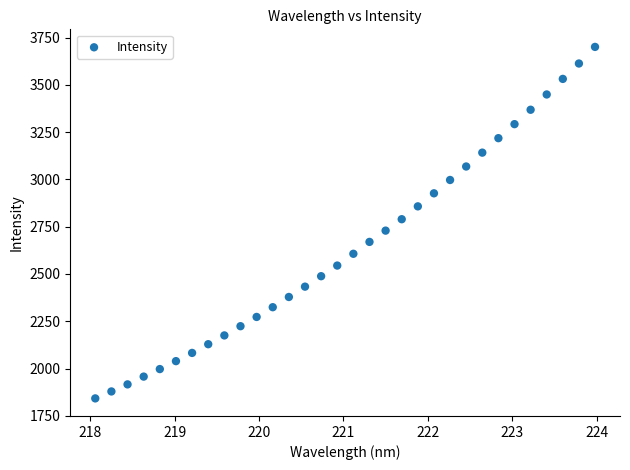

What is the range of Y values (max minus min)?

1858.7